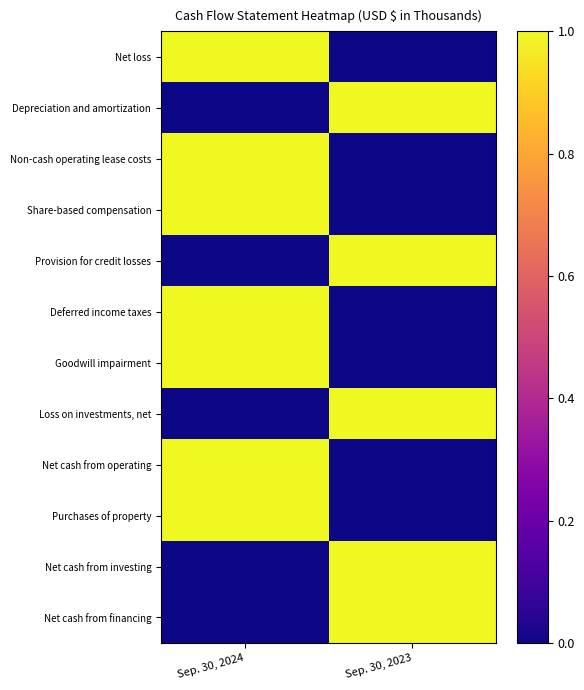

Which has a higher value, Sep. 30, 2023 or Sep. 30, 2024?

Sep. 30, 2024